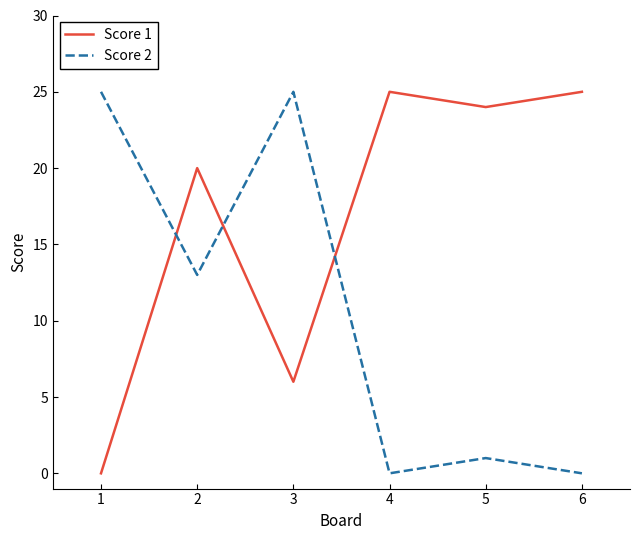

In Score 1, how many points are higher than both neighbors (excluding endpoints)?

2